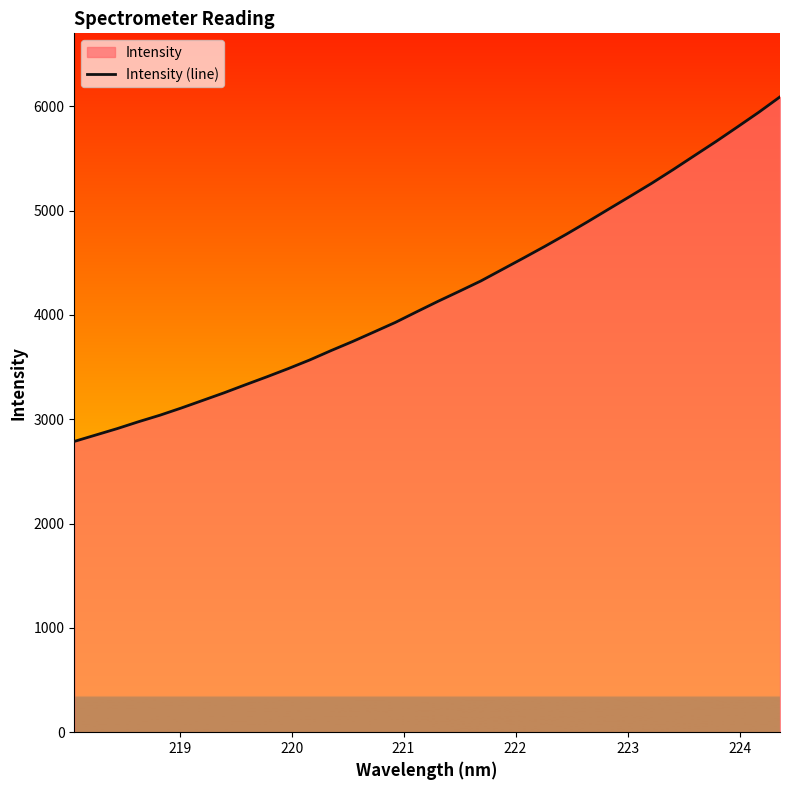

What is the maximum value shown in the chart?

6089.2